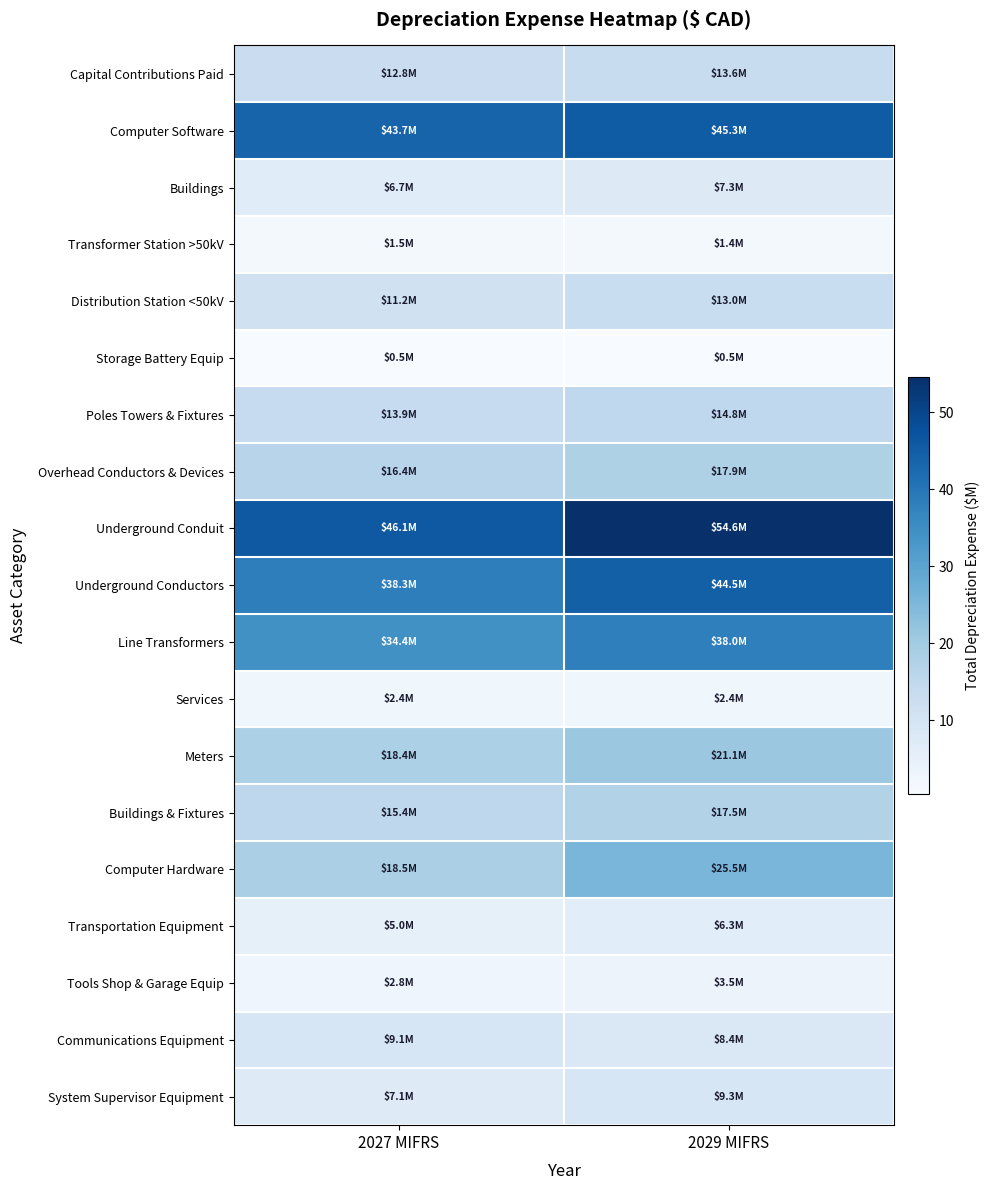

Which series changed the most between 2027 MIFRS and 2029 MIFRS?

Underground Conduit